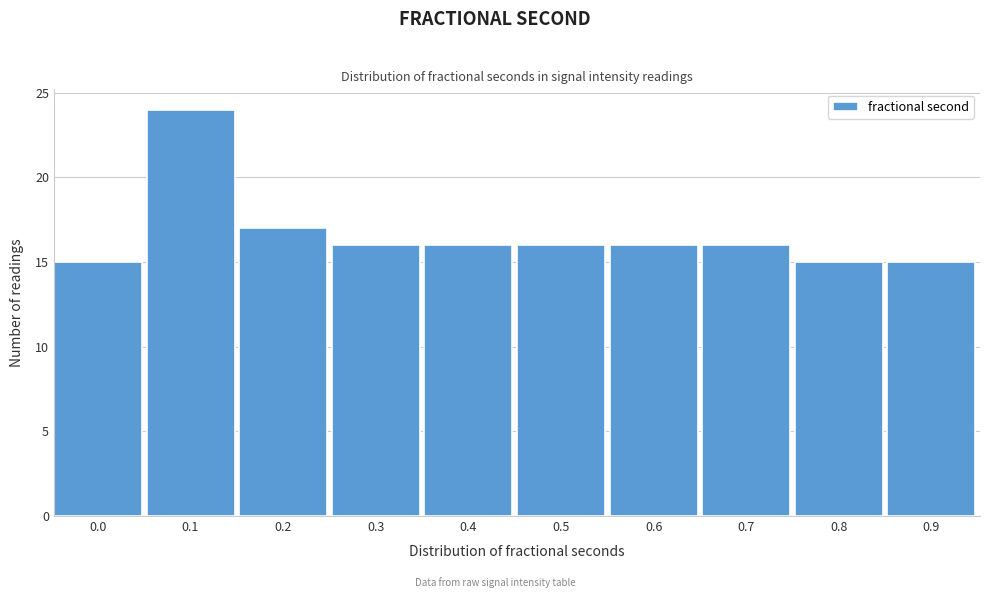

Reading right to left, what are all the values shown in this chart?

0.9=15	0.8=15	0.7=16	0.6=16	0.5=16	0.4=16	0.3=16	0.2=17	0.1=24	0.0=15